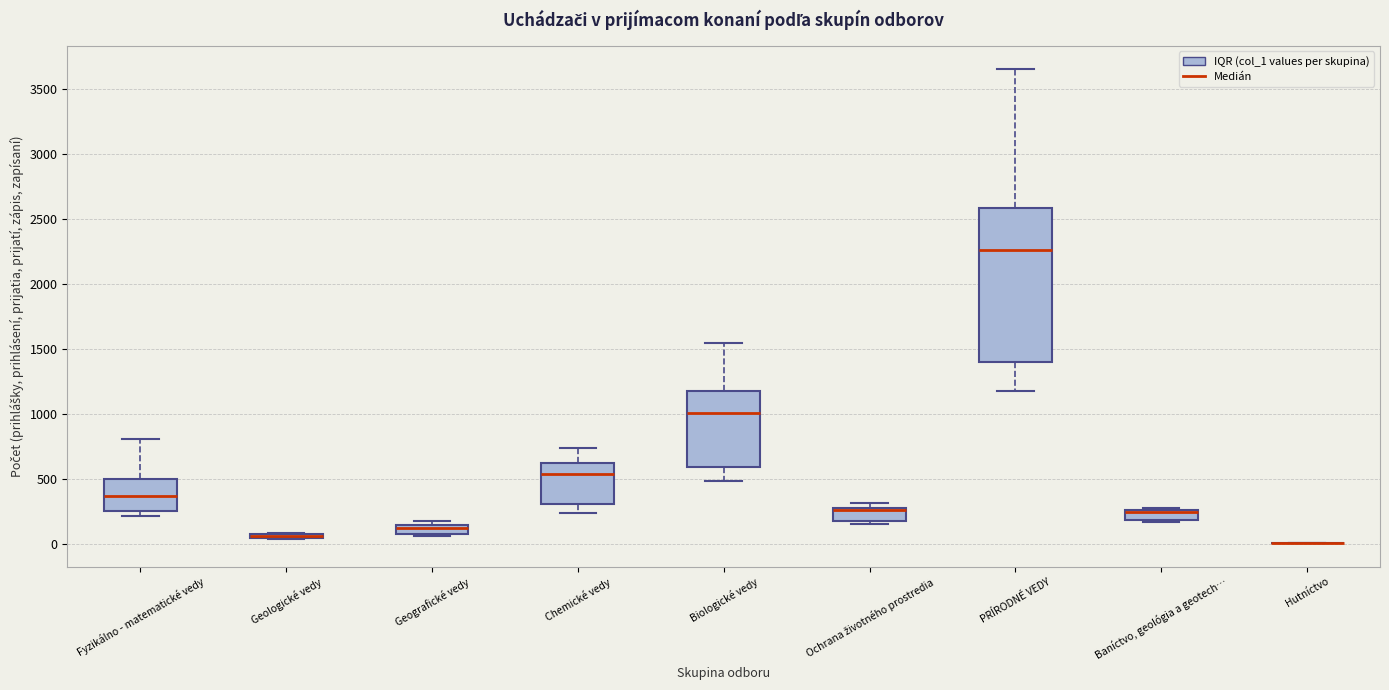

Which box is the tallest, from its lower edge to its upper edge?

PRÍRODNÉ VEDY